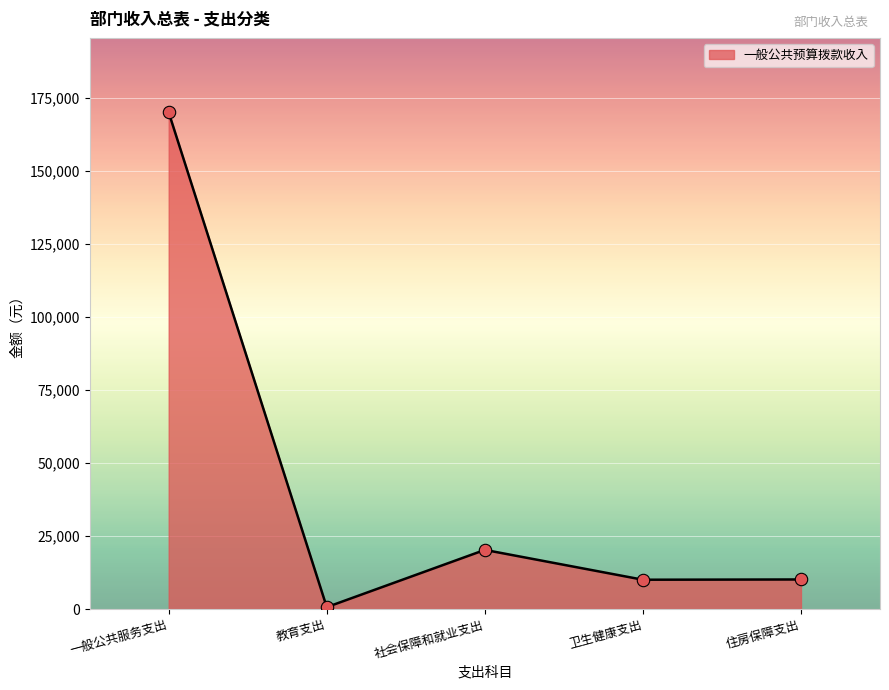

Between 一般公共服务支出 and 教育支出, which is larger?

一般公共服务支出